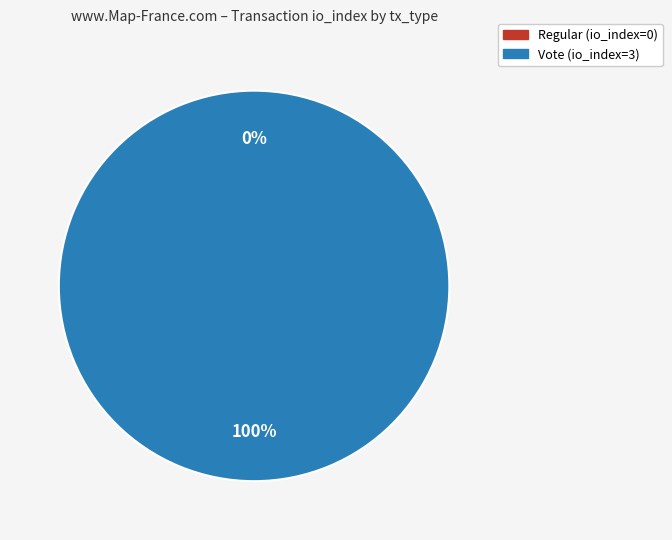

To the nearest percent, what is the average slice percentage?

50%